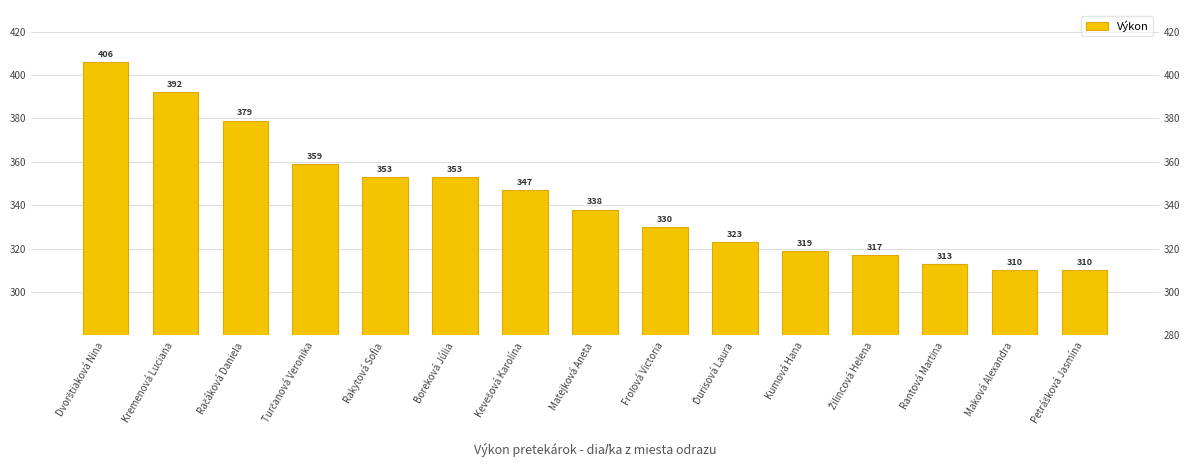

What is the smallest value displayed?

310